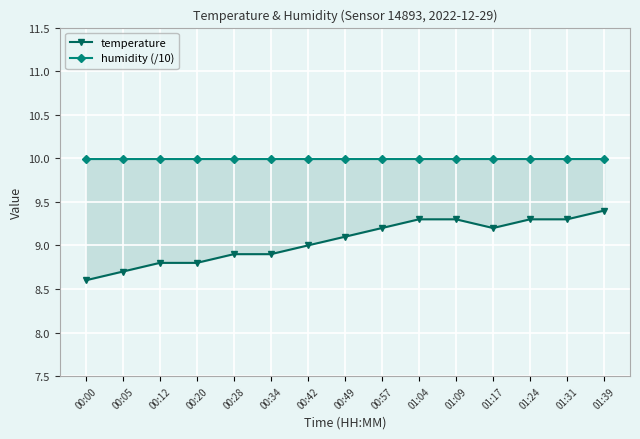

Which has a higher value, 00:00 or 01:09?

01:09